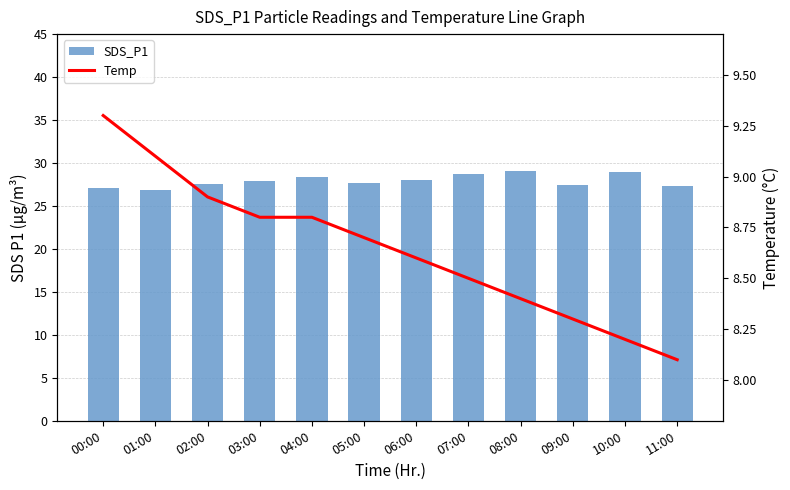

Rank the series by their average value, from highest to lowest.

SDS_P1, Temp